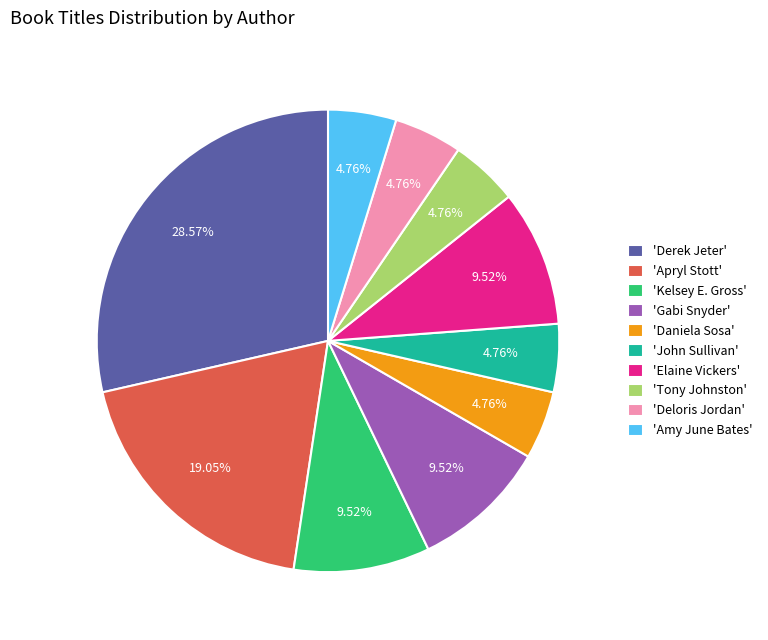

How many segments does this pie chart have?

10